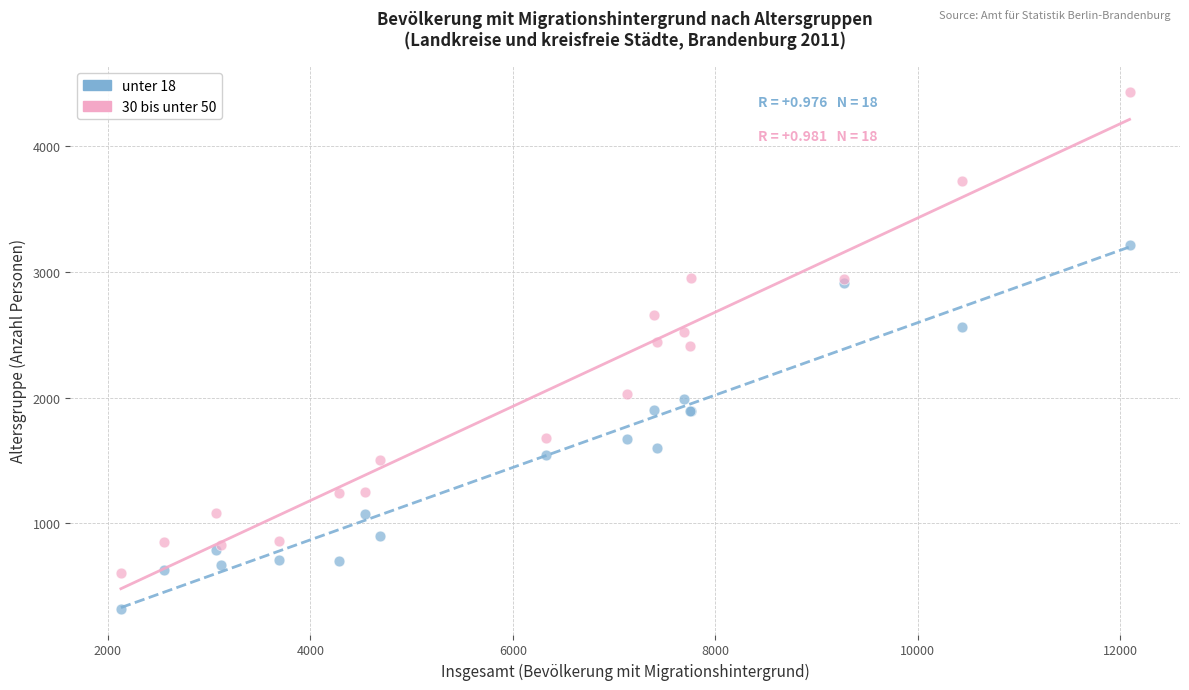

Which series has the widest spread of Y values?

30 bis unter 50